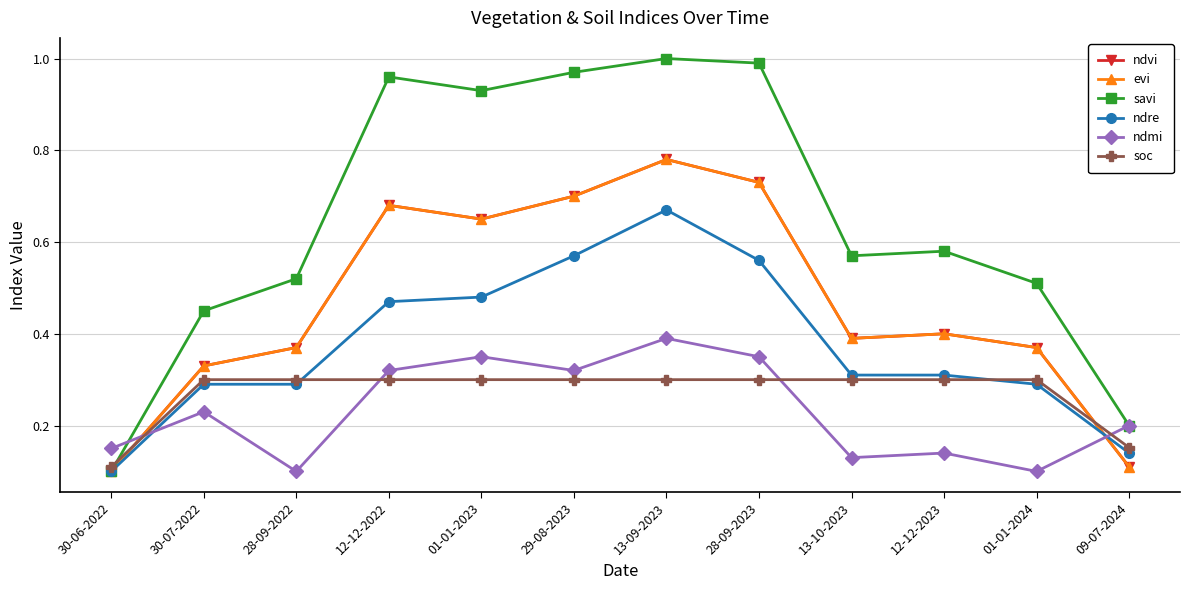

What is the minimum value shown in the chart?

0.1